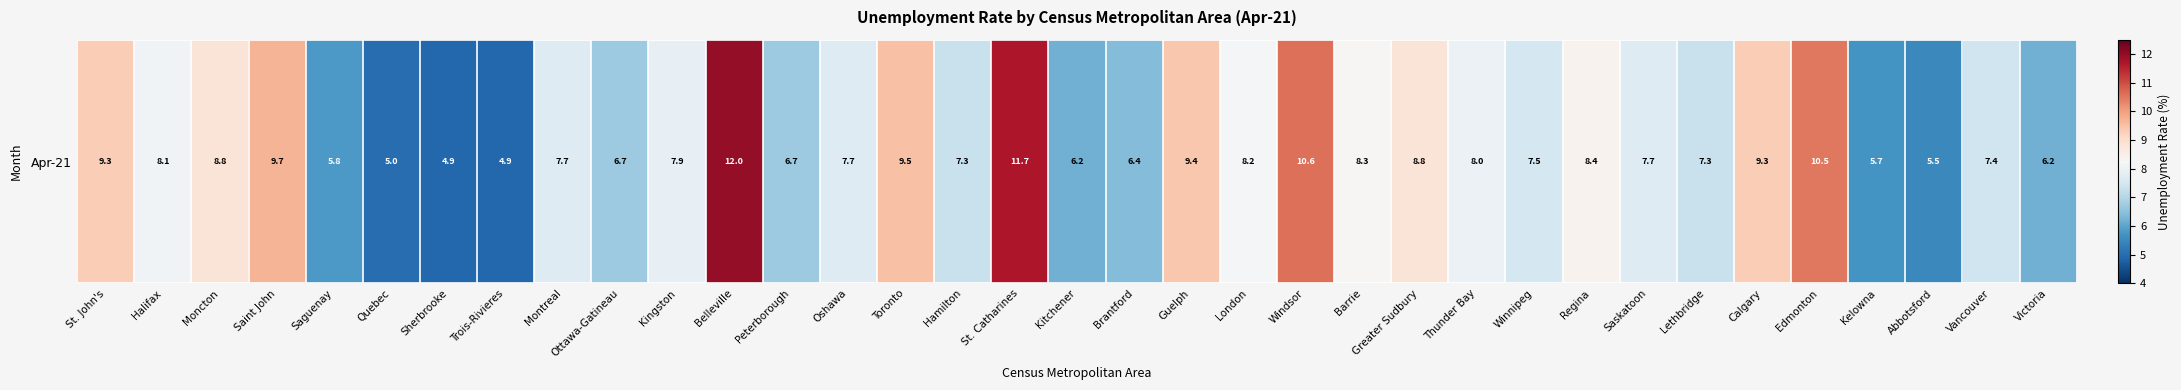

Between Thunder Bay and Quebec, which is larger?

Thunder Bay